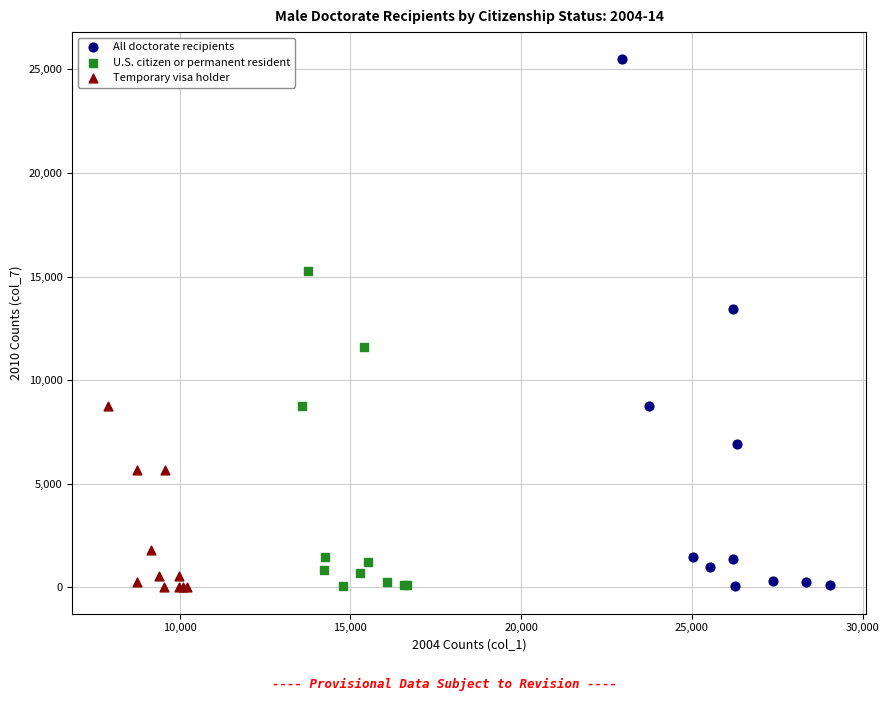

Which series reaches the maximum Y coordinate?

All doctorate recipients